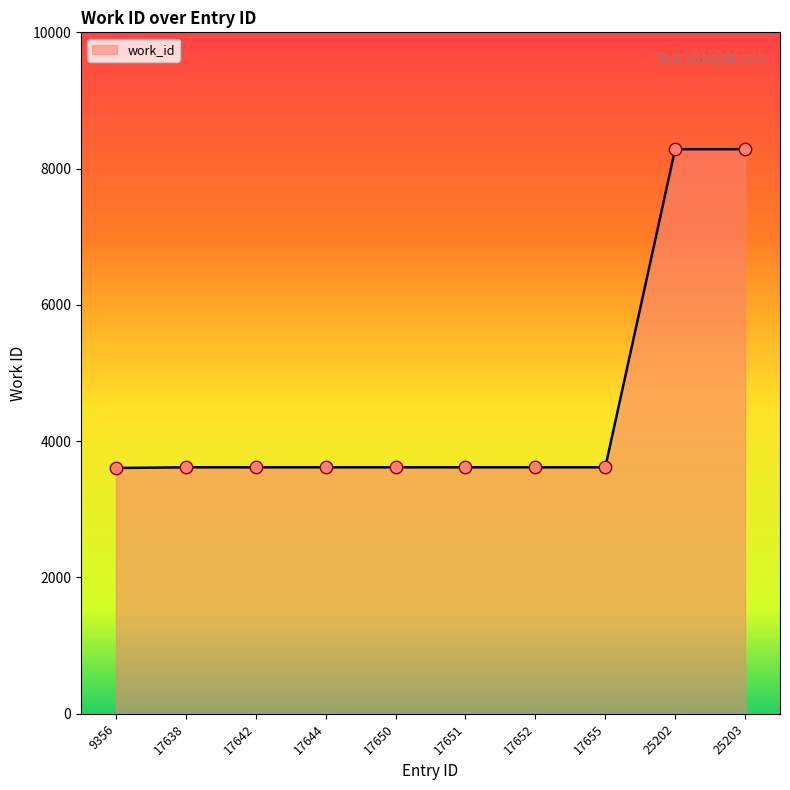

What is the ratio of the value at 25202 to the value at 17638?

2.3